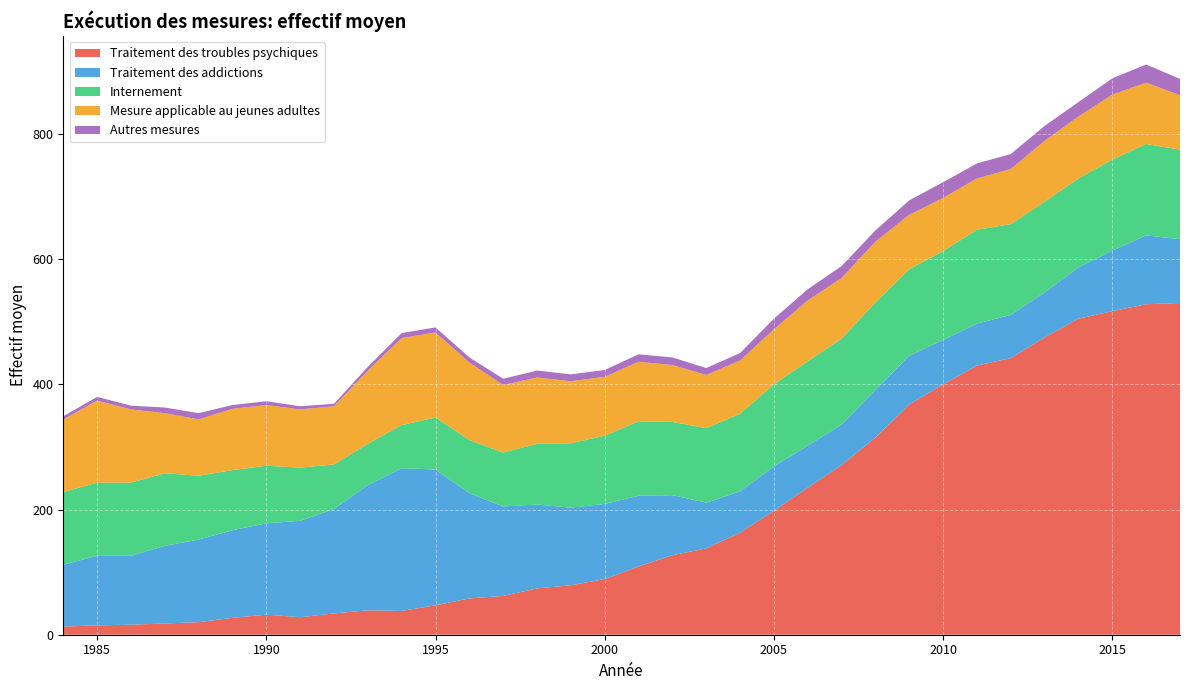

Reading right to left, list all the values displayed in this chart.

Traitement des troubles psychiques: 530	528	517	505	475	442	430	400	368	315	271	235	198	163	138	127	109	89	79	74	62	58	47	38	39	34	28	32	27	20	18	16	15	13
Traitement des addictions: 102	110	97	82	72	69	67	71	78	76	65	67	71	66	73	96	113	120	124	134	143	168	217	228	200	167	154	146	140	132	124	110	111	99
Internement: 143	146	145	142	145	145	150	142	138	140	137	135	131	124	119	117	119	109	103	97	86	85	83	69	66	71	85	92	96	102	116	117	117	116
Mesure applicable au jeunes adultes: 87	98	104	99	97	88	82	85	87	97	97	97	88	85	85	91	95	94	99	106	108	124	136	139	117	93	93	97	98	90	96	117	131	116
Autres mesures: 26	29	26	23	24	24	24	25	23	18	19	18	17	12	11	12	12	11	11	11	10	8	8	8	6	4	5	6	6	10	9	6	6	5